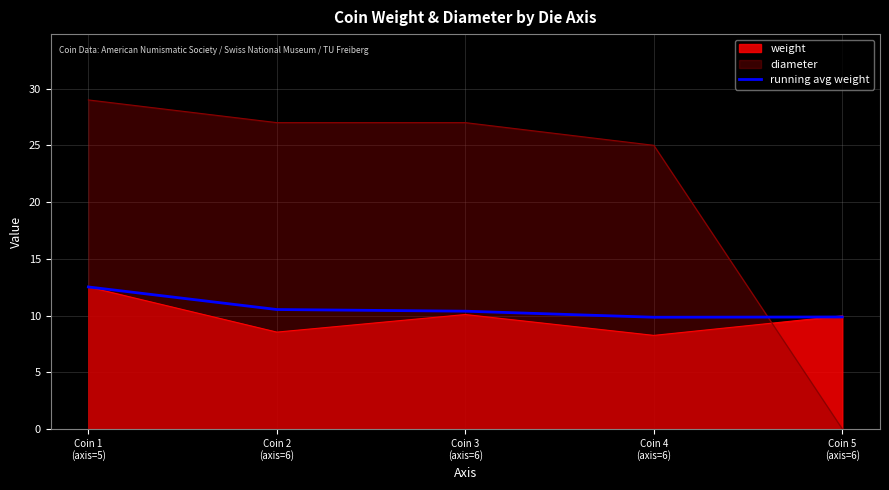

What is the label of the 3rd point from the right?

Coin 3
(axis=6)